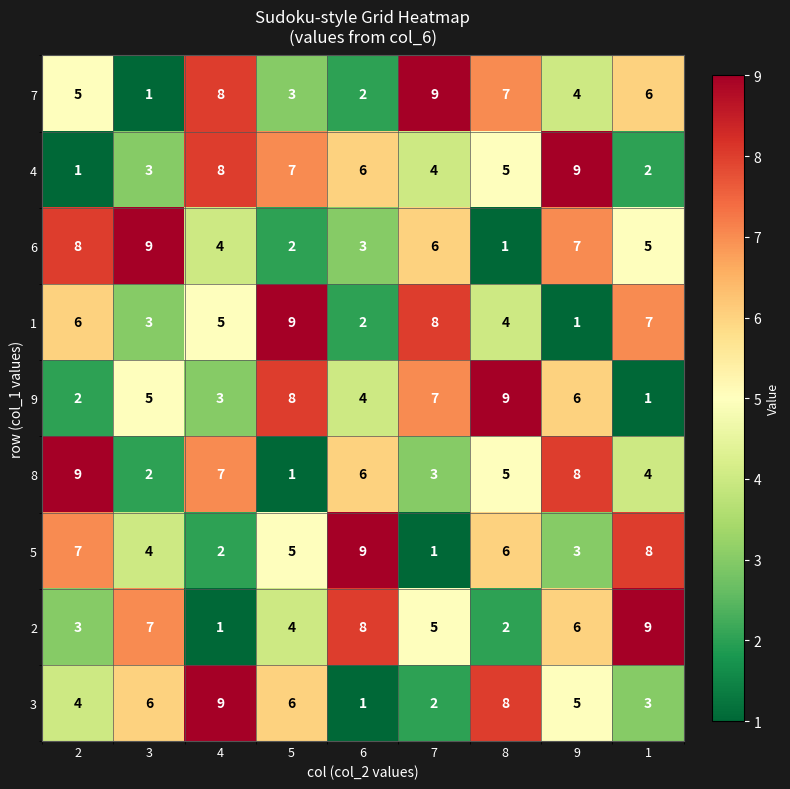

Is it true that 5 equals 10 at 2?

False